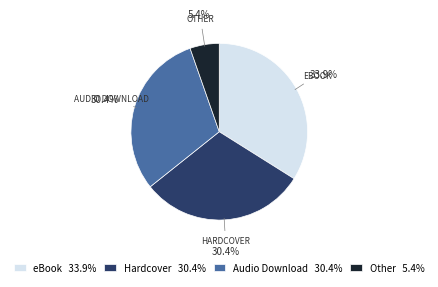

To the nearest percent, what percentage of the pie is Hardcover?

30%